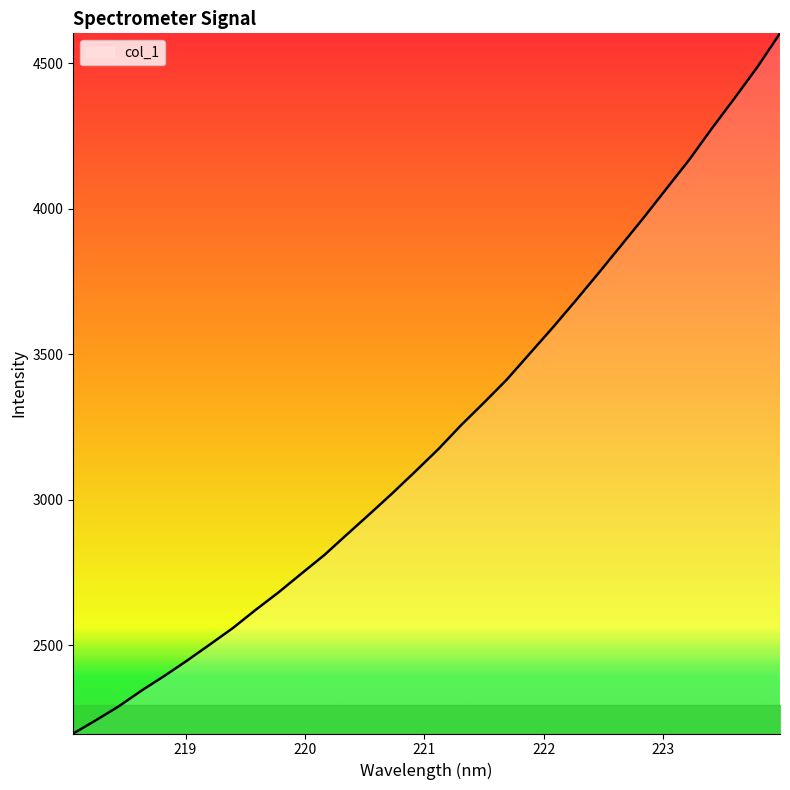

List the labels in order of value, smallest first.

218.0596, 218.2508, 218.442, 218.6332, 218.8244, 219.0156, 219.2067, 219.3979, 219.589, 219.7801, 219.9712, 220.1623, 220.3533, 220.5444, 220.7354, 220.9264, 221.1174, 221.3083, 221.4993, 221.6902, 221.8812, 222.0721, 222.263, 222.4538, 222.6447, 222.8355, 223.0264, 223.2172, 223.408, 223.5987, 223.7895, 223.9802